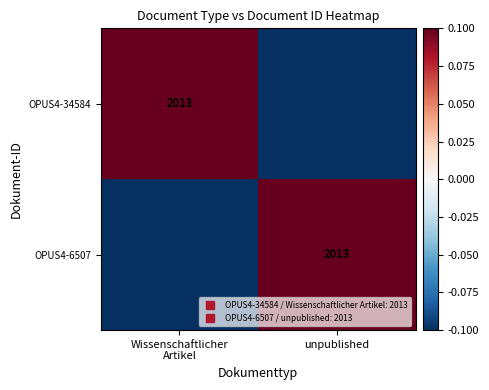

Which series has the largest total across all categories?

OPUS4-34584